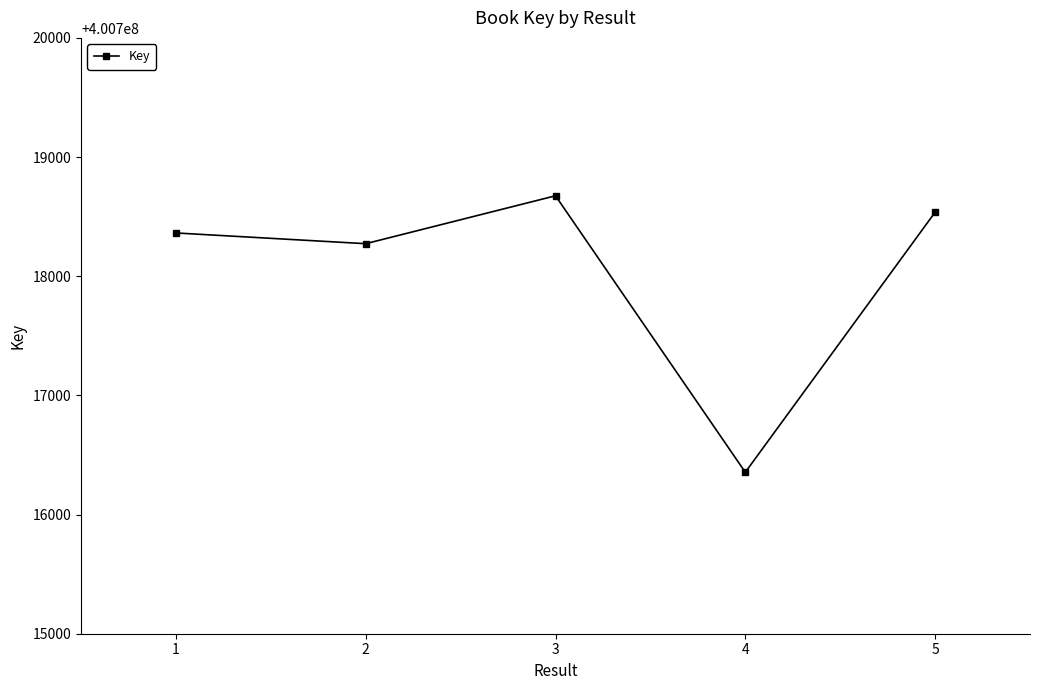

List the labels in order of value, largest first.

3, 5, 1, 2, 4